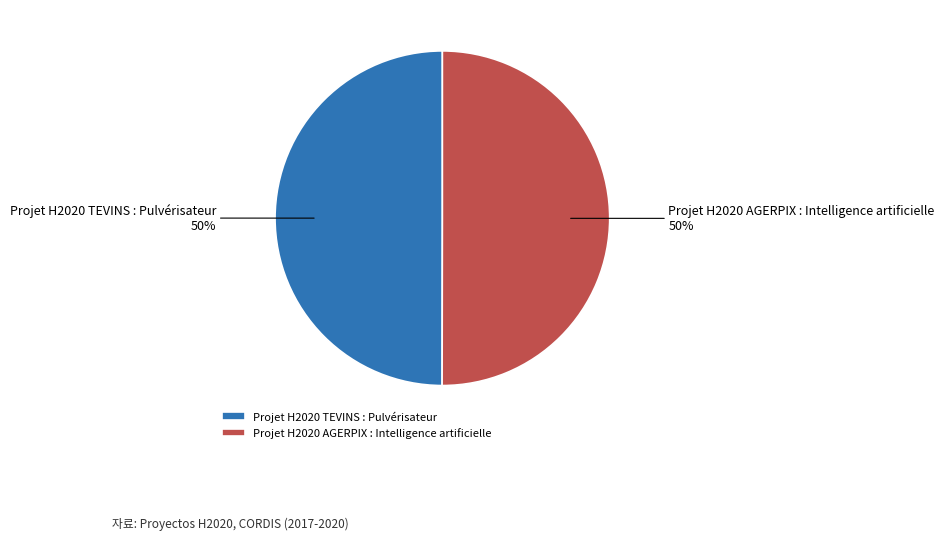

Do Projet H2020 AGERPIX : Intelligence artificielle and Projet H2020 TEVINS : Pulvérisateur together represent more than half of the pie?

Yes